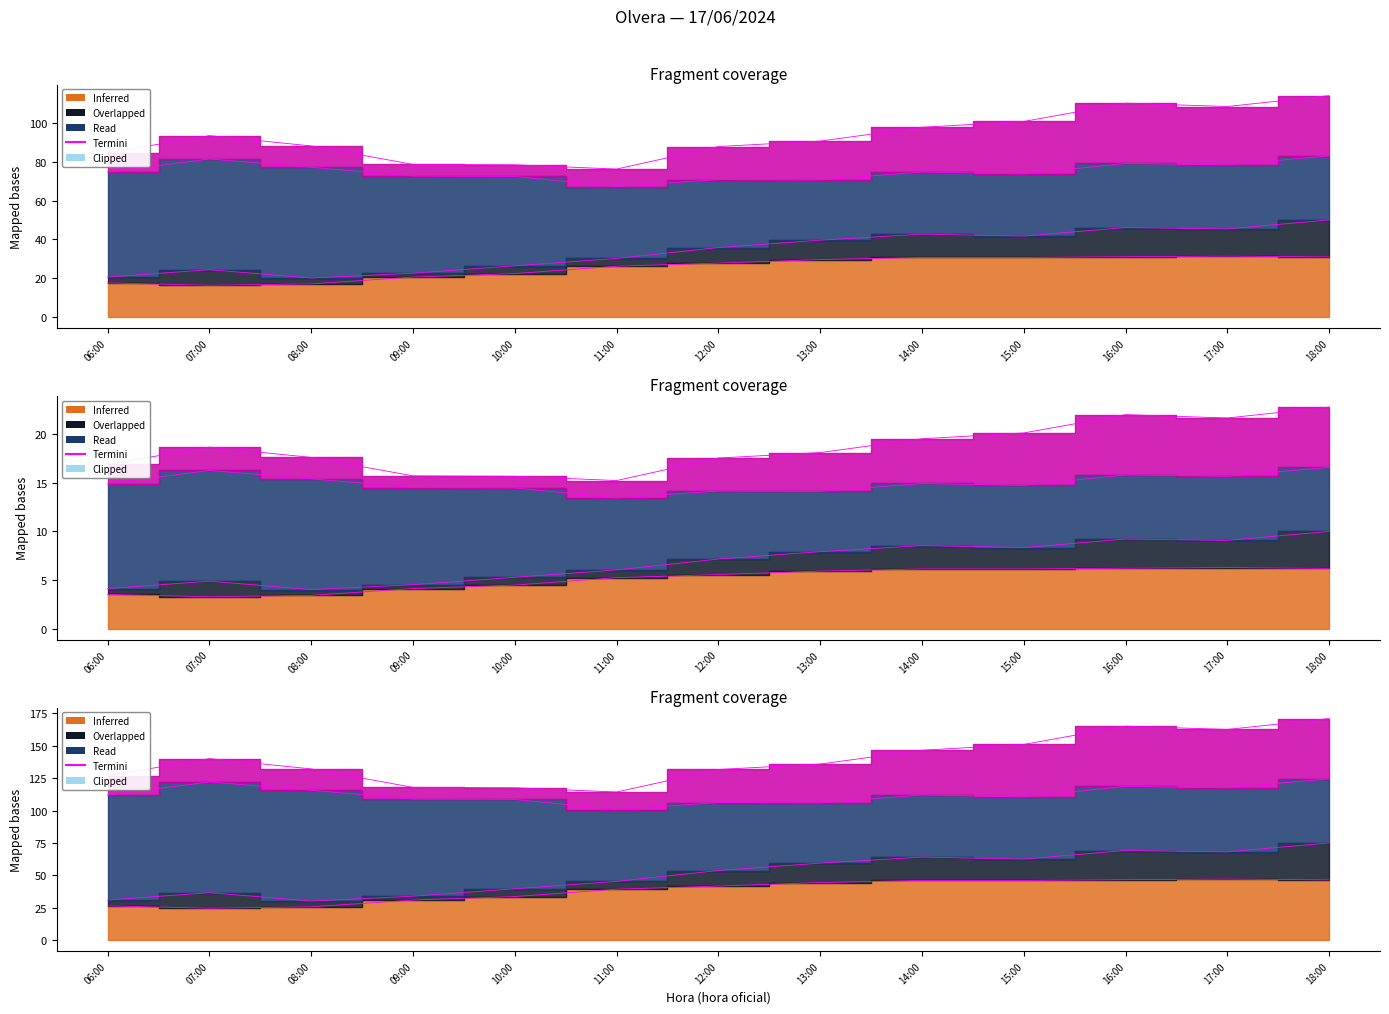

What is the difference between the values at 18:00 and 14:00?

0.5